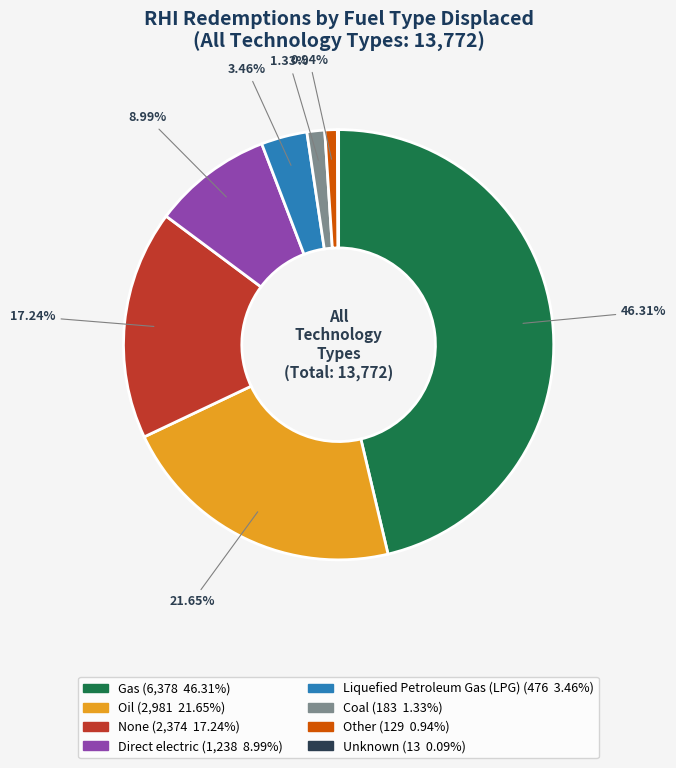

Is Coal the majority of the pie?

No